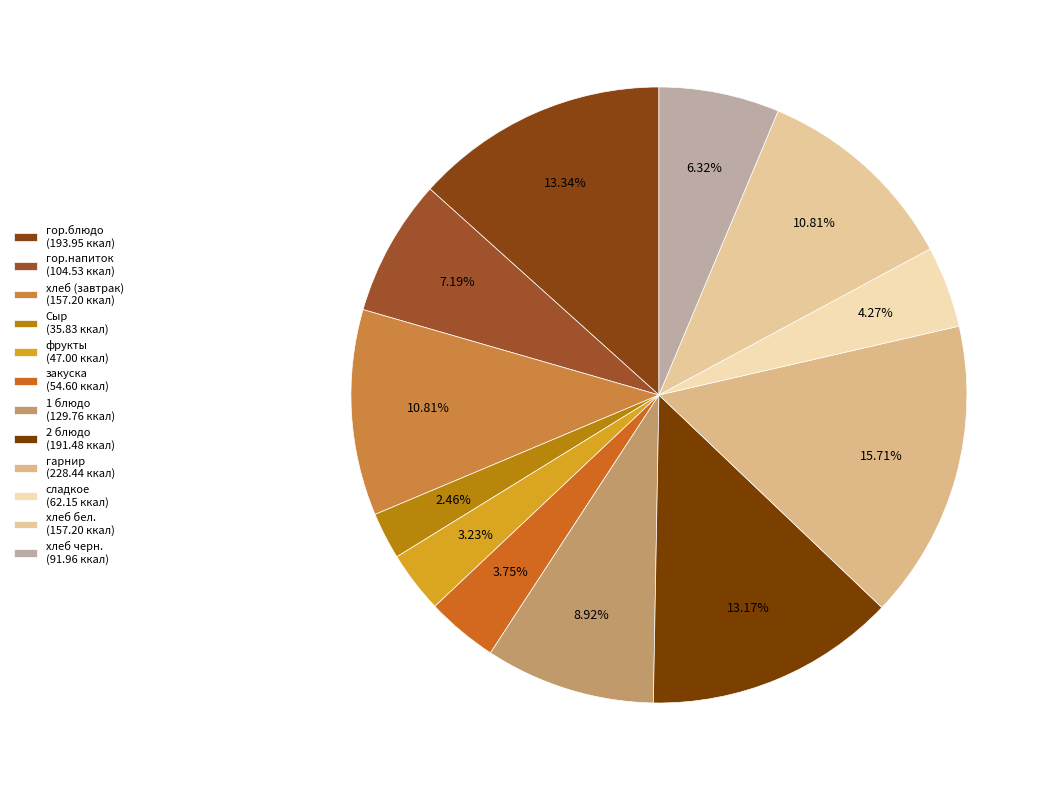

Is 2 блюдо the majority of the pie?

No